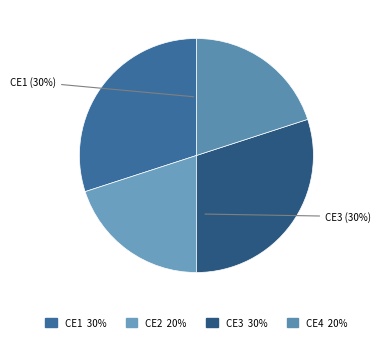

Is there any slice that represents more than half of the pie?

No